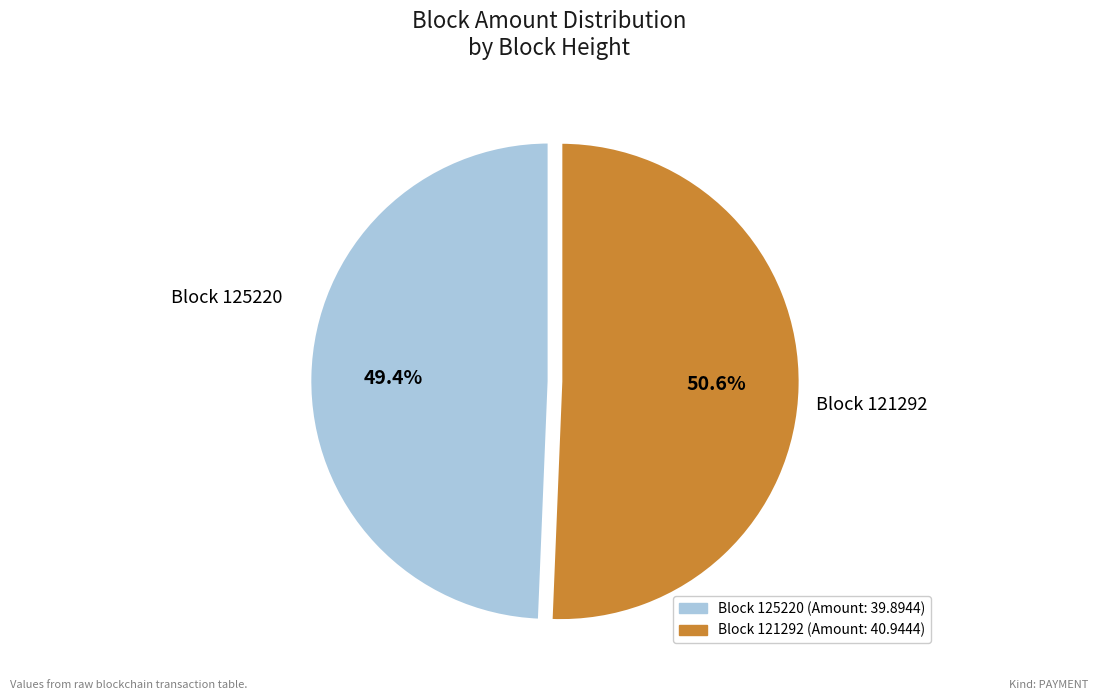

Does any single category account for the majority?

Yes